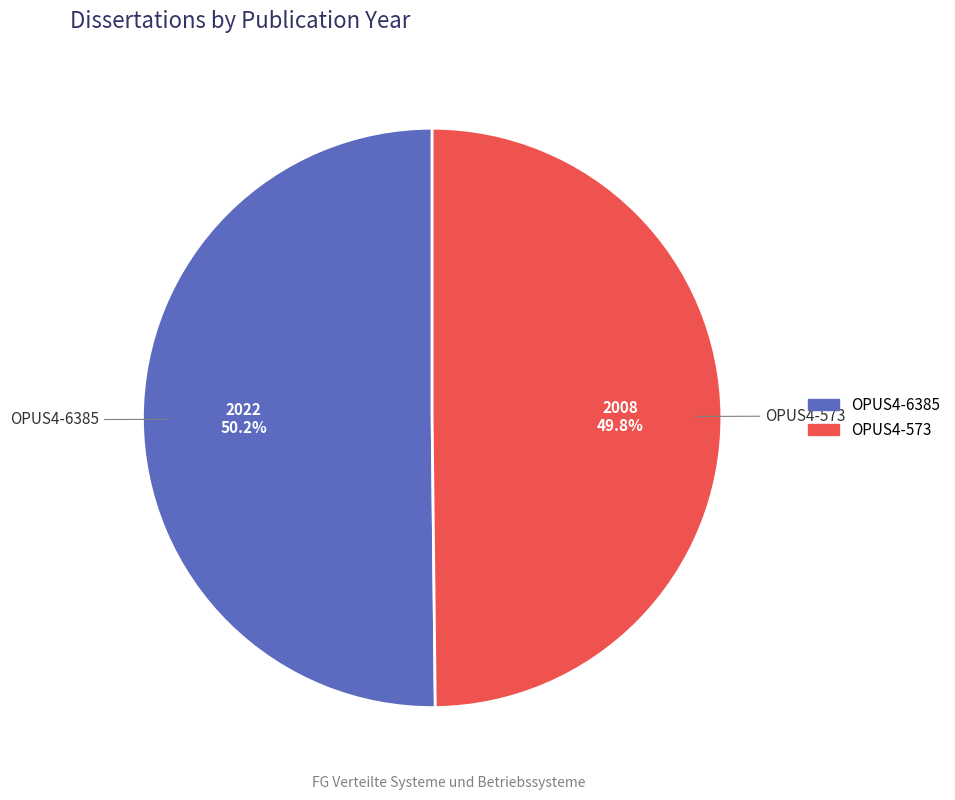

How many slices are in this pie chart?

2